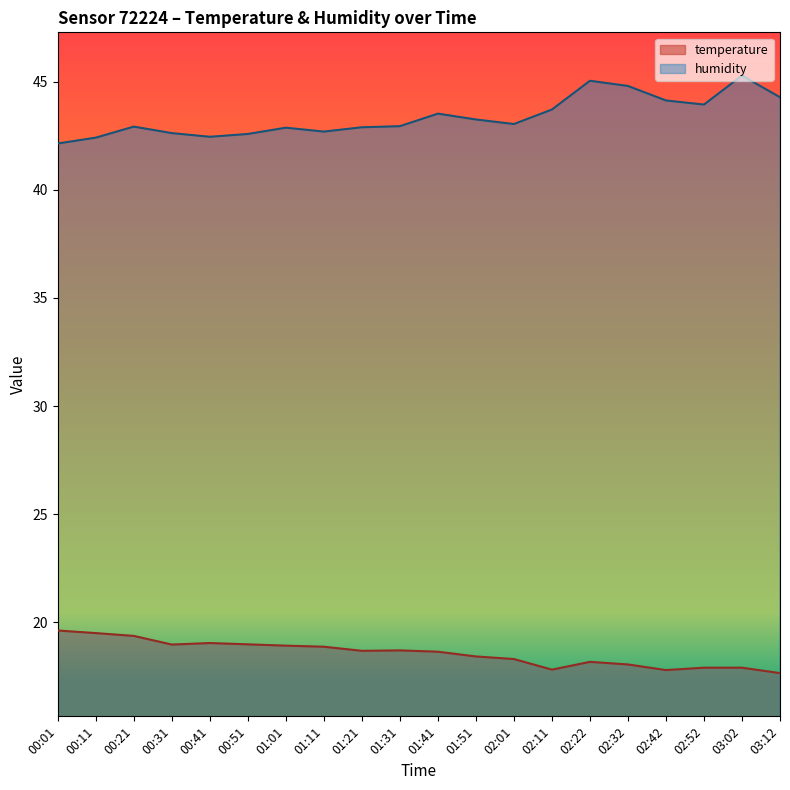

In temperature, how many points are lower than both neighbors (excluding endpoints)?

4